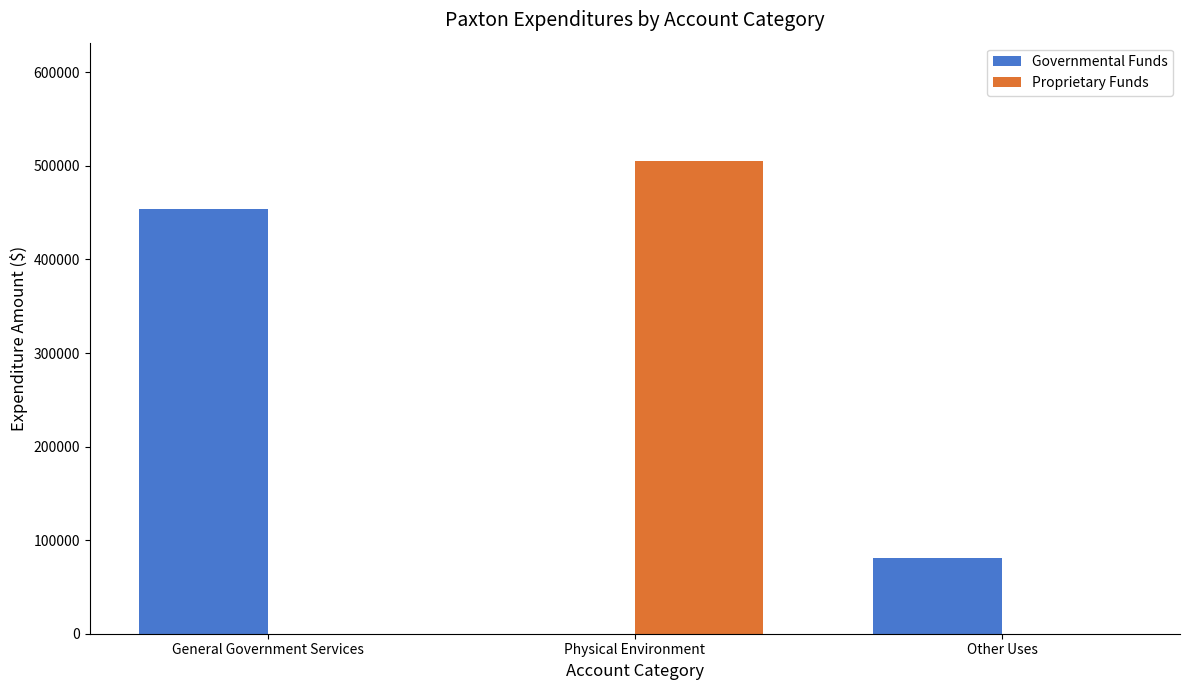

Reading left to right, what are all the values shown in this chart?

Governmental Funds: General Government Services=454122	Physical Environment=0	Other Uses=81330
Proprietary Funds: General Government Services=0	Physical Environment=505375	Other Uses=0